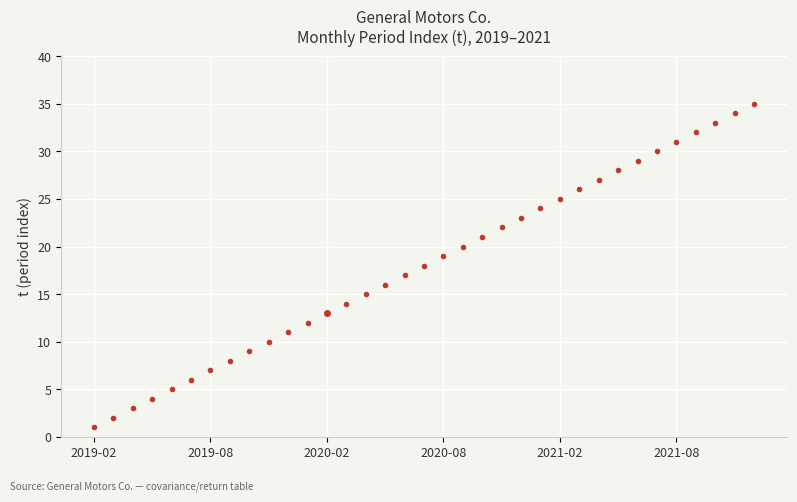

How many data points are less than 18?

17